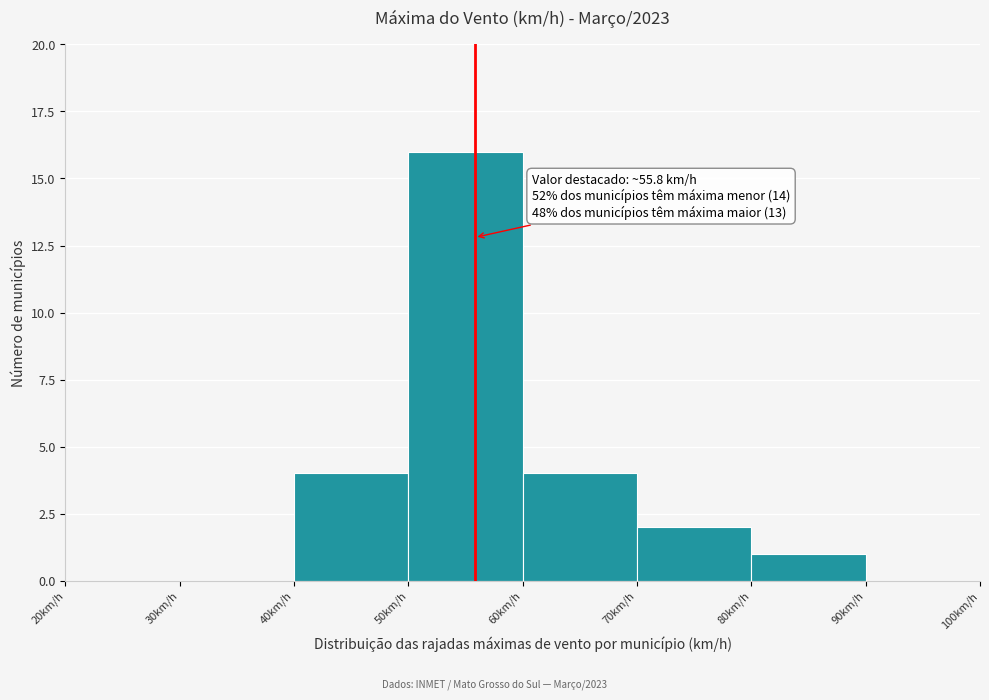

Which range on the x-axis has the tallest bar?

50 to 60